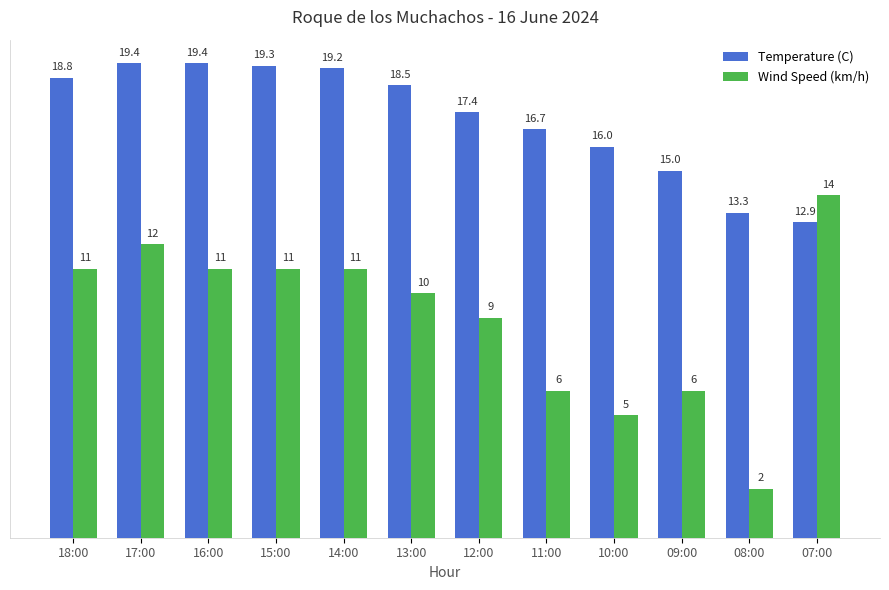

At which category is the sum across all series the highest?

17:00